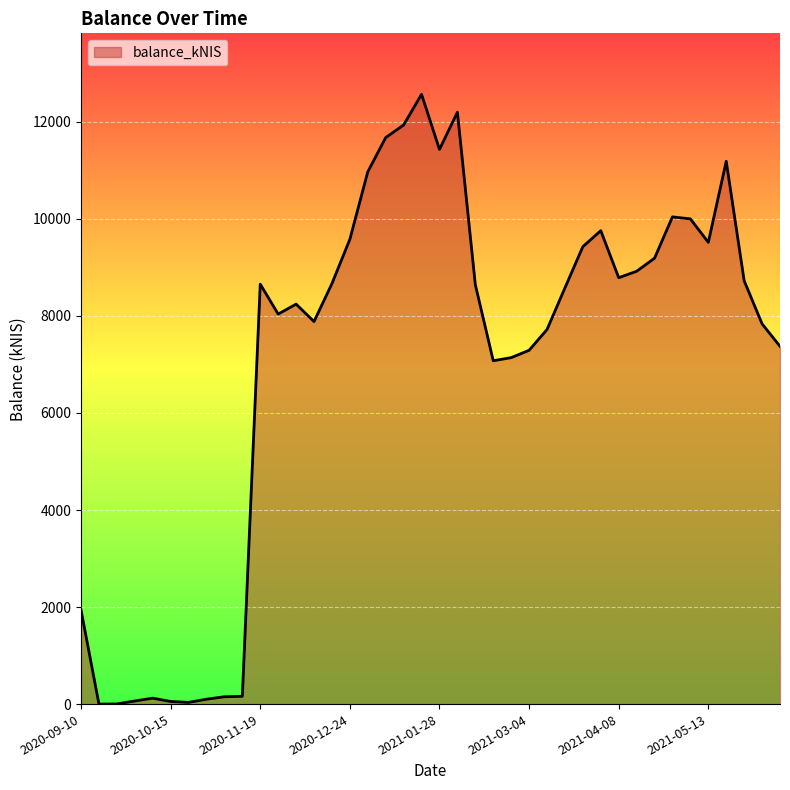

What is the greatest value displayed?

12568.4